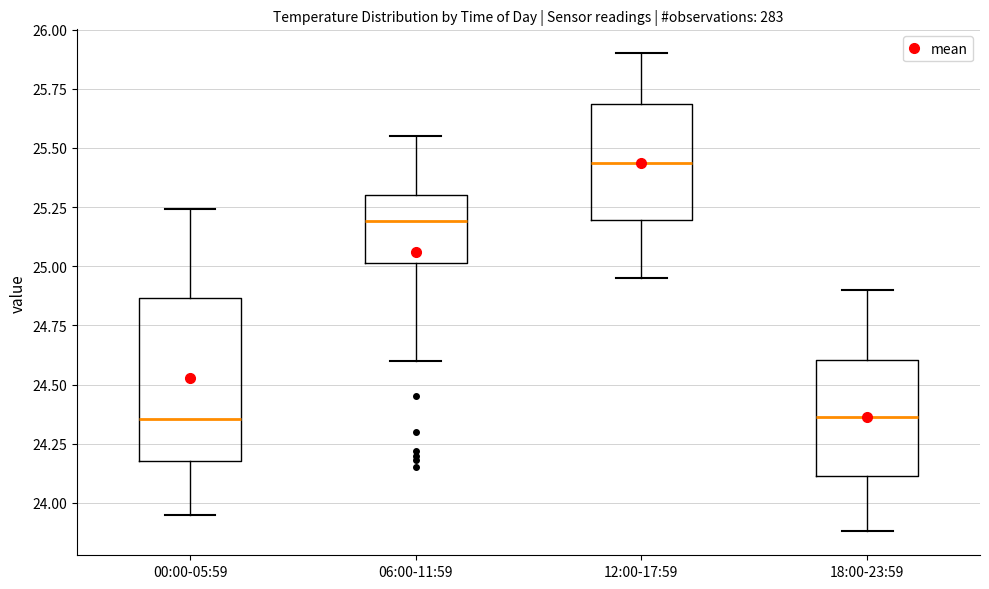

Which box has the highest median line?

12:00-17:59